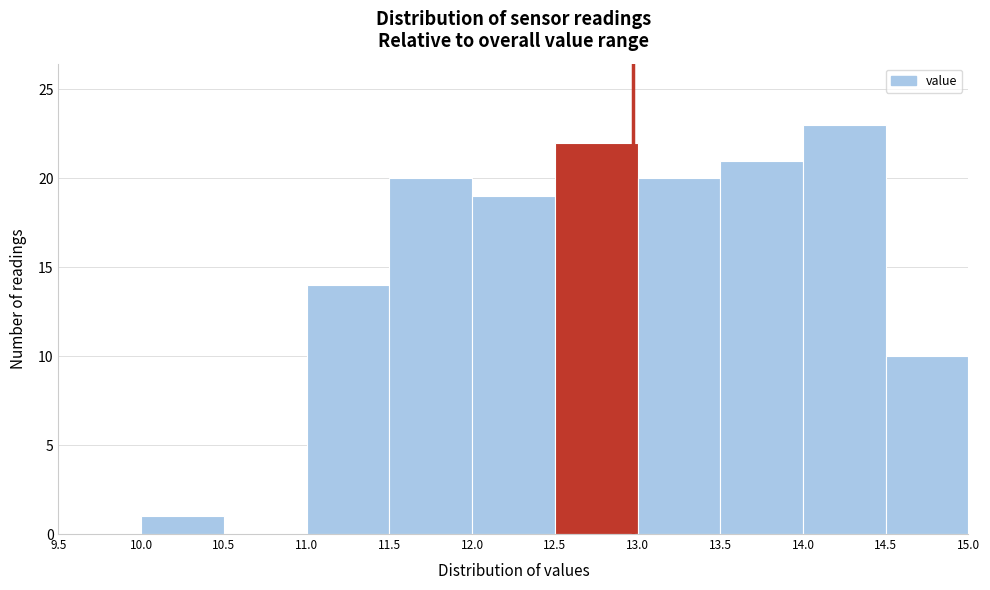

Reading left to right, list every bar in this chart as the range it spans on the x-axis followed by its height. The values are not printed on the chart, so give them approximately, as read against the axis.

9.5 to 10.0: 0
10.0 to 10.5: 1
10.5 to 11.0: 0
11.0 to 11.5: 14
11.5 to 12.0: 20
12.0 to 12.5: 19
12.5 to 13.0: 22
13.0 to 13.5: 20
13.5 to 14.0: 21
14.0 to 14.5: 23
14.5 to 15.0: 10